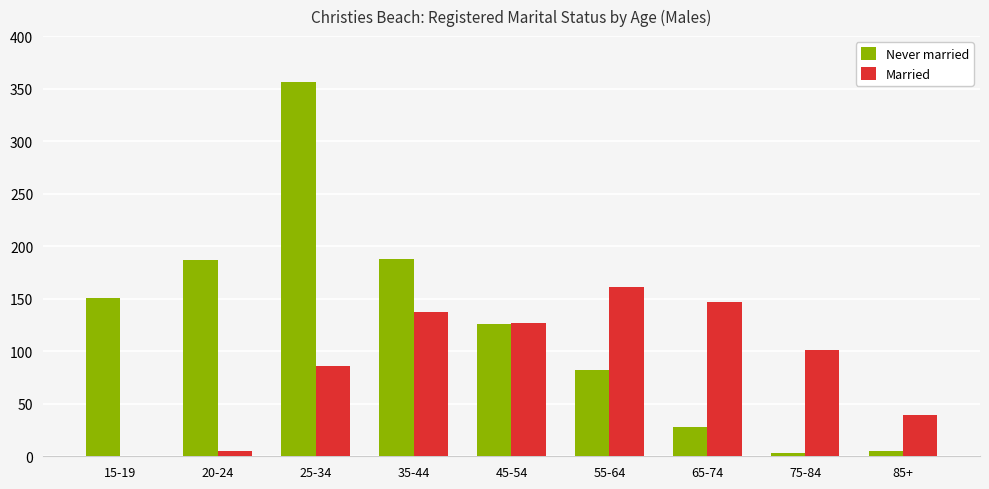

Between 35-44 and 85+, which series saw the biggest shift?

Never married